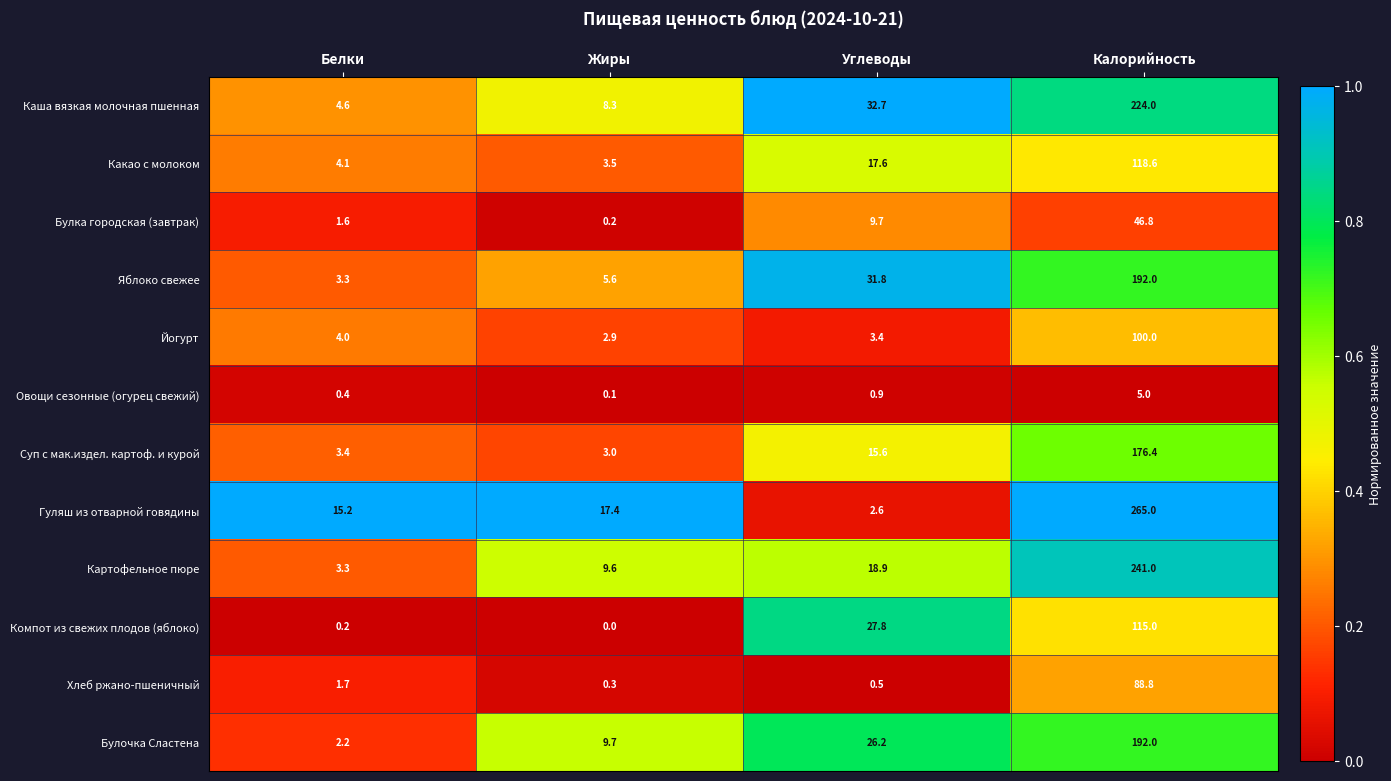

Rank the categories by Суп с мак.издел. картоф. и курой value from highest to lowest.

Калорийность, Углеводы, Белки, Жиры